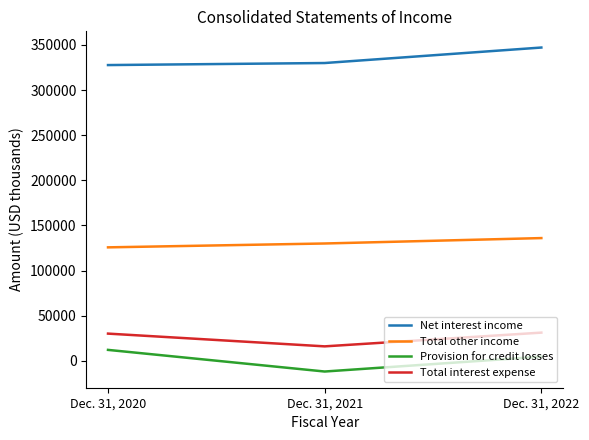

What is the maximum value for Net interest income?

347059